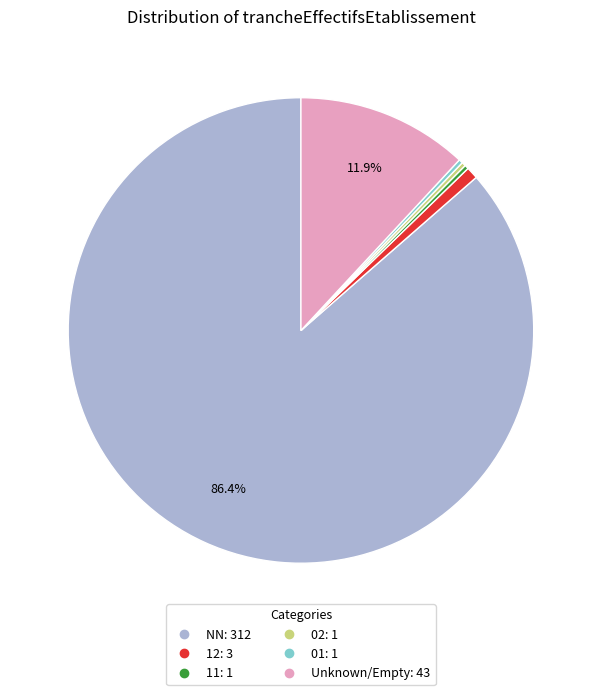

Is there a majority slice in this chart?

Yes